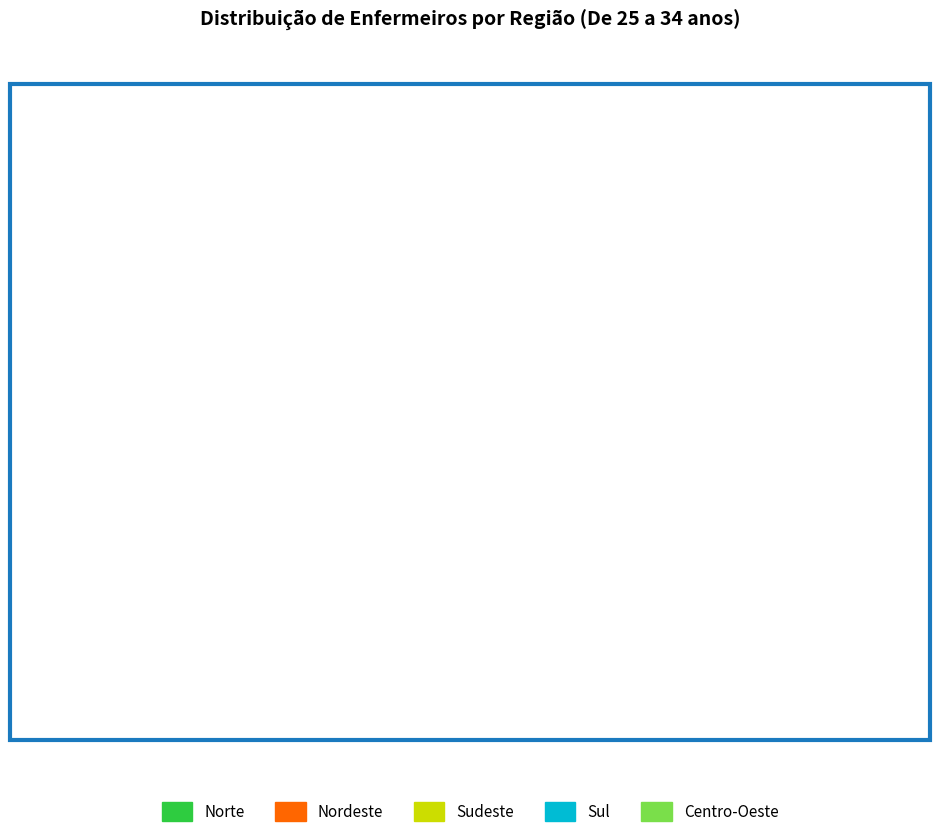

Between Norte and Sudeste, which is larger?

Sudeste